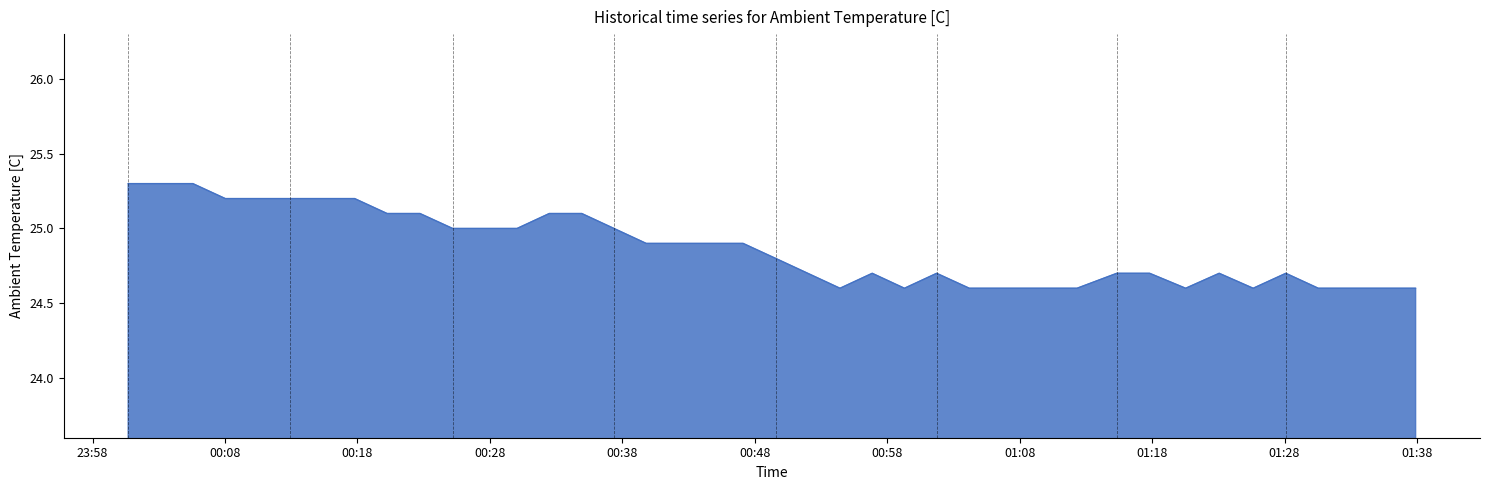

What is the greatest value displayed?

25.3